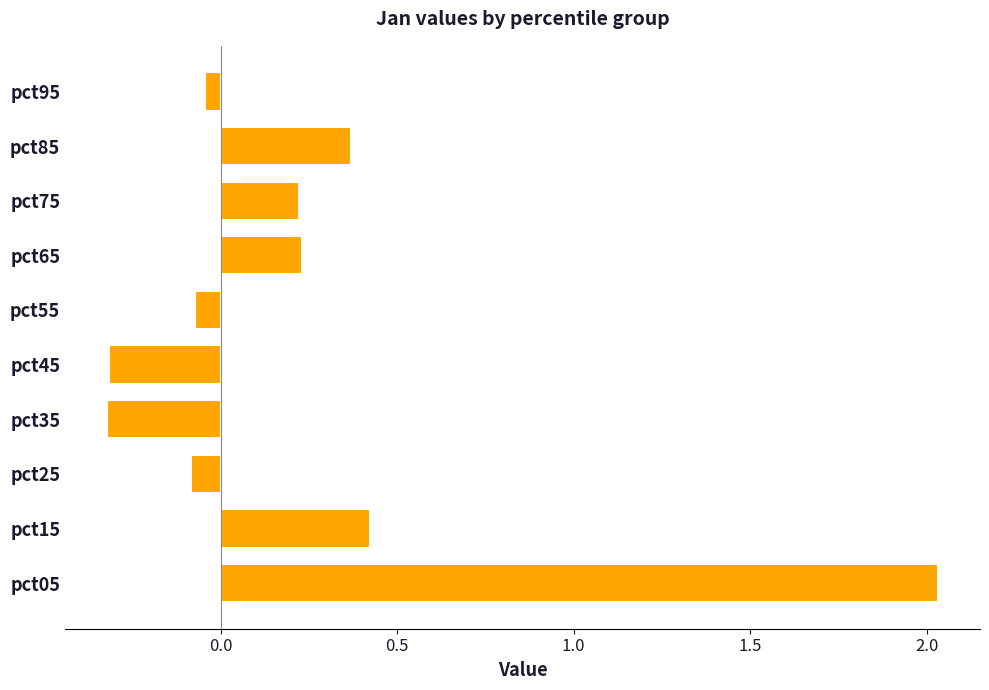

At which category does the chart reach its peak across all series?

pct05